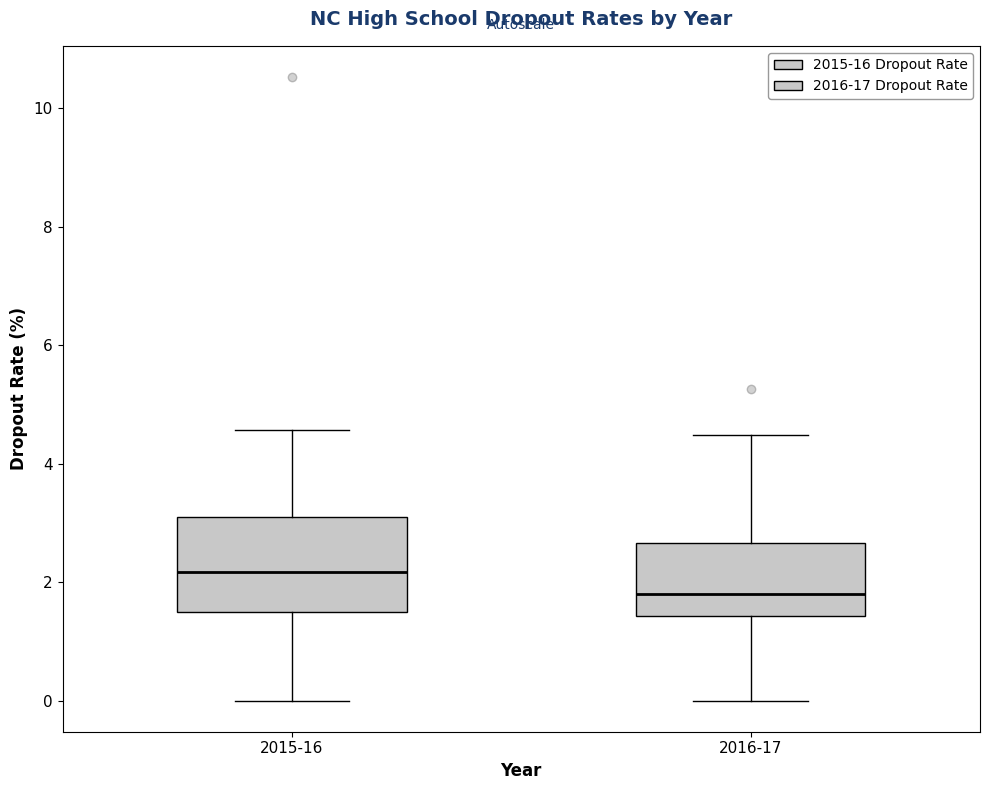

Reading left to right, read every box against the y-axis: the position of its median line, the range the box covers, and the ends of its whiskers. The values are not printed on the chart, so give them approximately, as read against the axis.

2015-16: median 2.2, box 1.4 to 3.2, whiskers 0.0 to 4.6
2016-17: median 1.8, box 1.4 to 2.6, whiskers 0.0 to 4.4